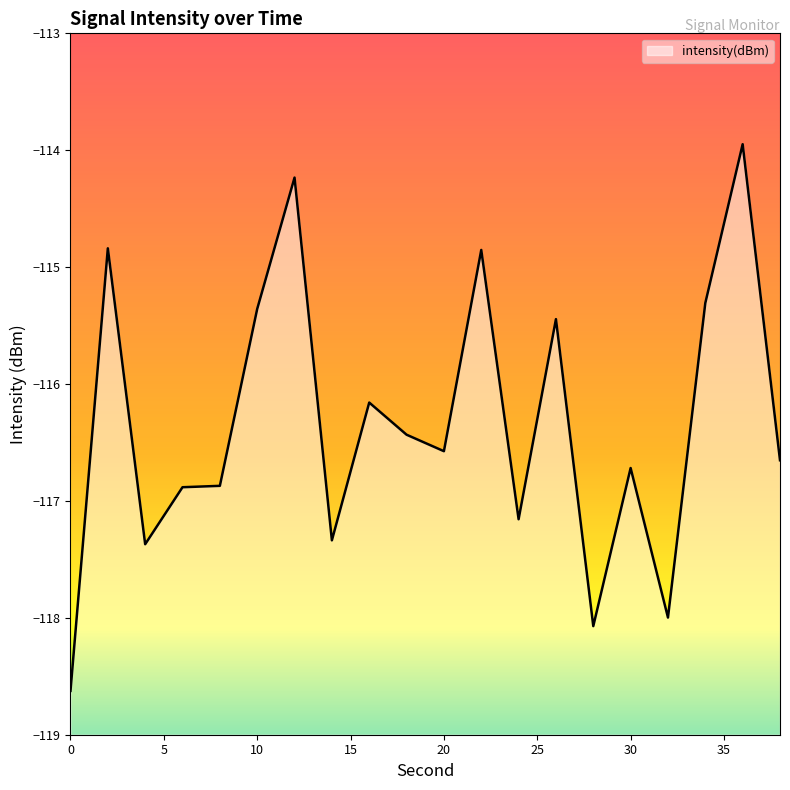

The value at 28 is -118.1. True or false?

True